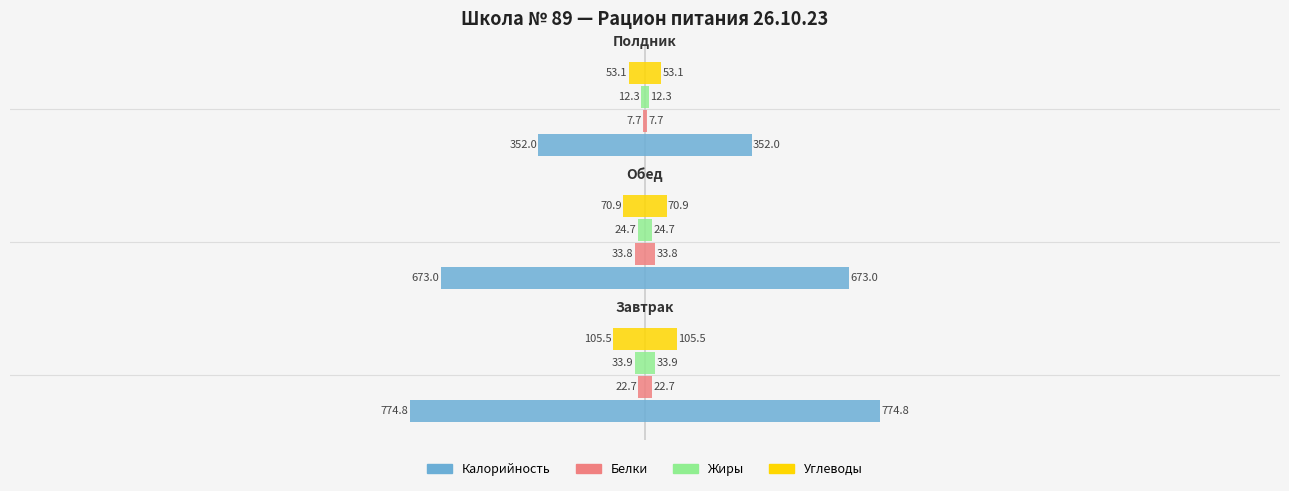

Reading left to right, extract all data points from this chart.

Калорийность: 774.8	673.0	352.0
Белки: 22.7	33.8	7.7
Жиры: 33.9	24.7	12.3
Углеводы: 105.5	70.9	53.1